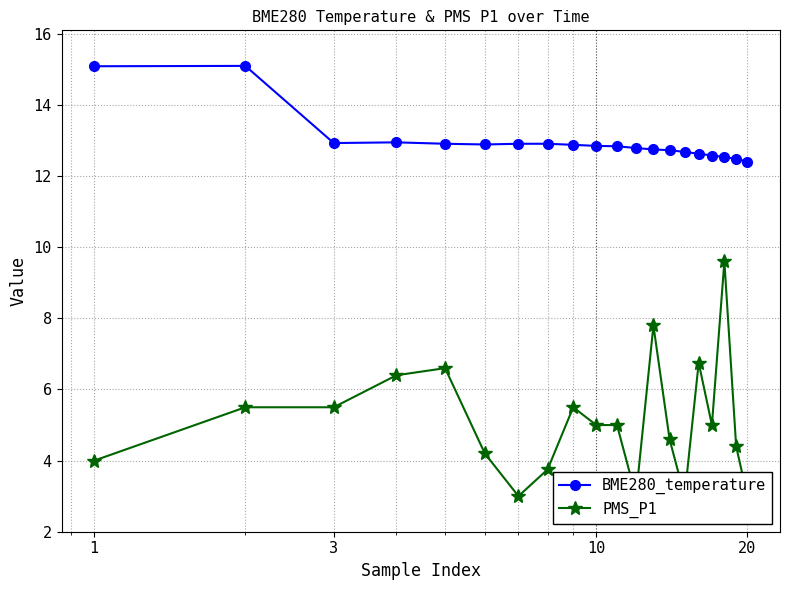

What is the value of the BME280_temperature point at the 6th from the left?

12.9